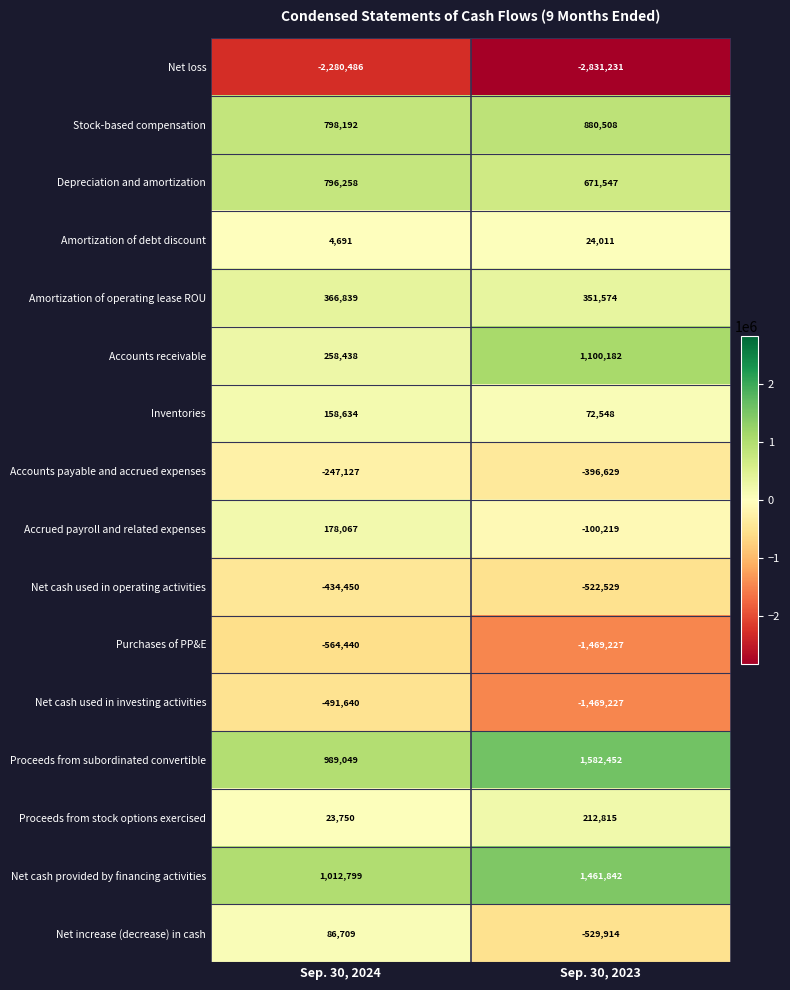

What is the minimum value for Accounts receivable?

258438